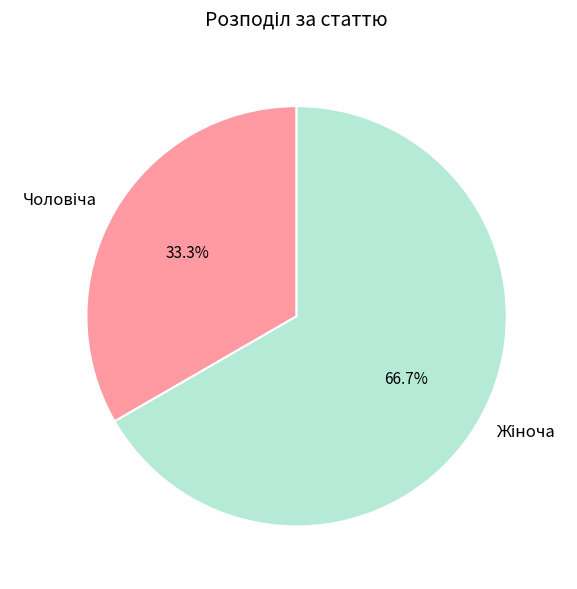

Does any single category account for the majority?

Yes